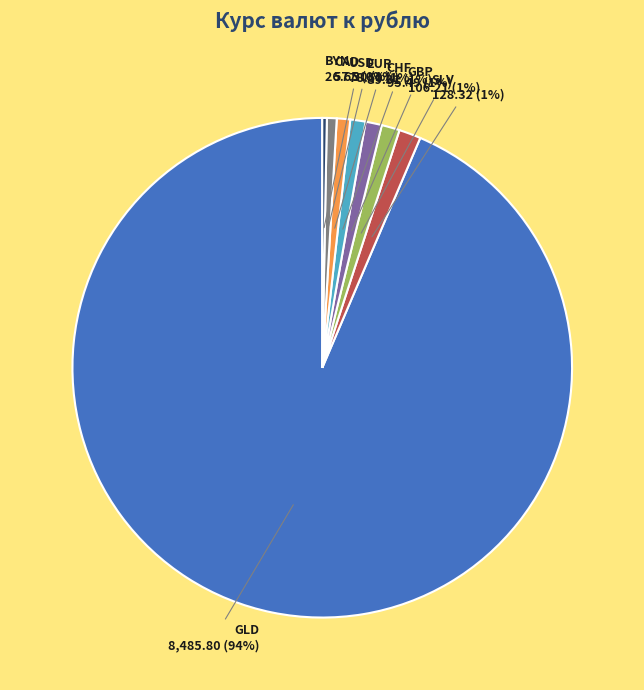

Which slice is the largest?

GLD